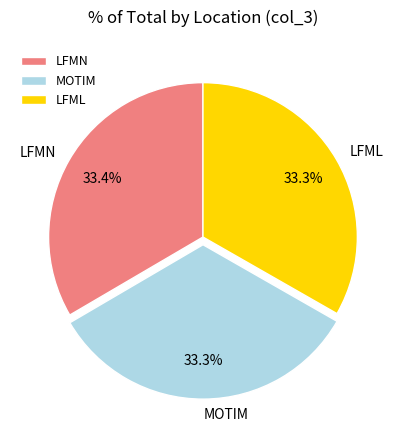

Does MOTIM account for over 50% of the chart?

No